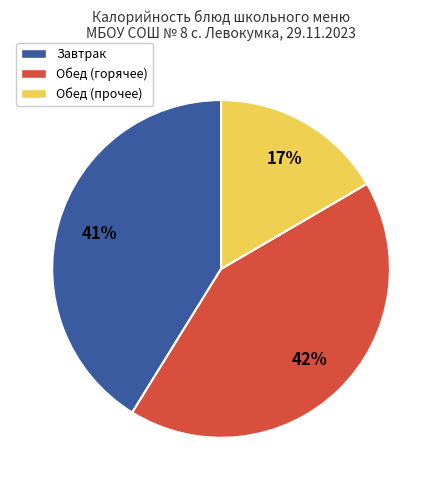

Do Обед (горячее) and Завтрак together represent more than half of the pie?

Yes